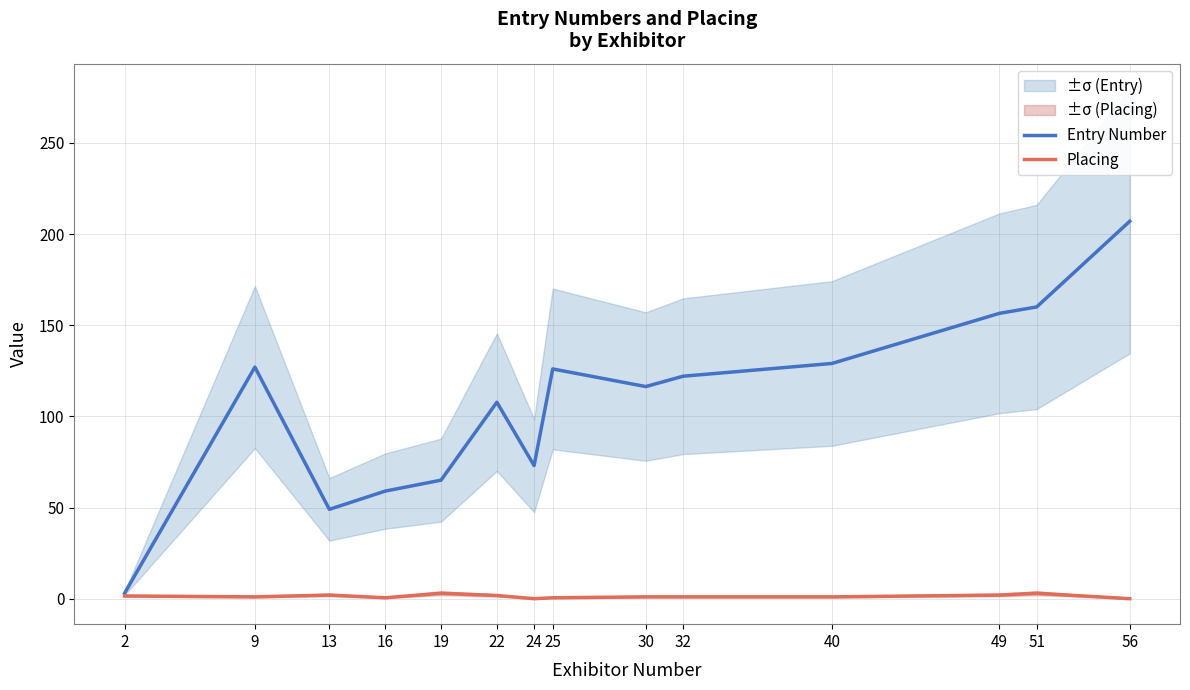

At how many categories does at least one series exceed 109?

8